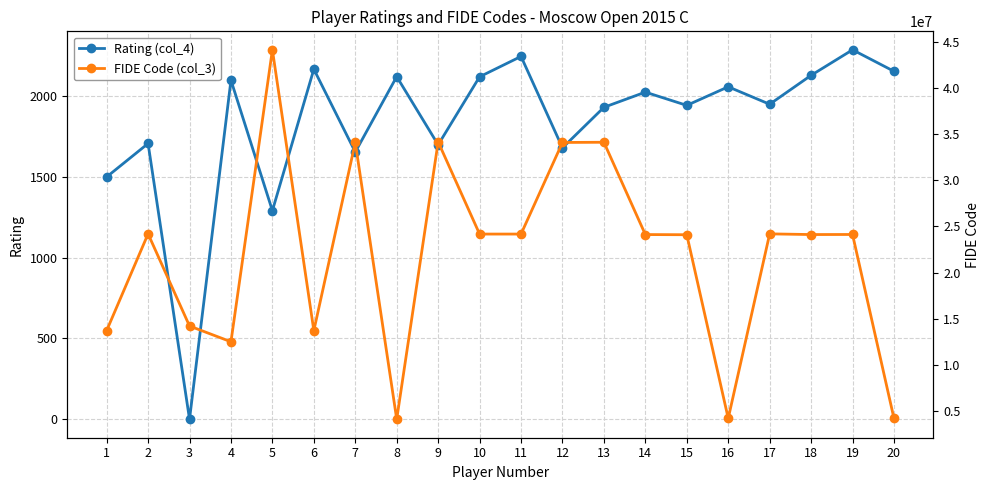

What are all the series names shown in the legend?

Rating (col_4), FIDE Code (col_3)